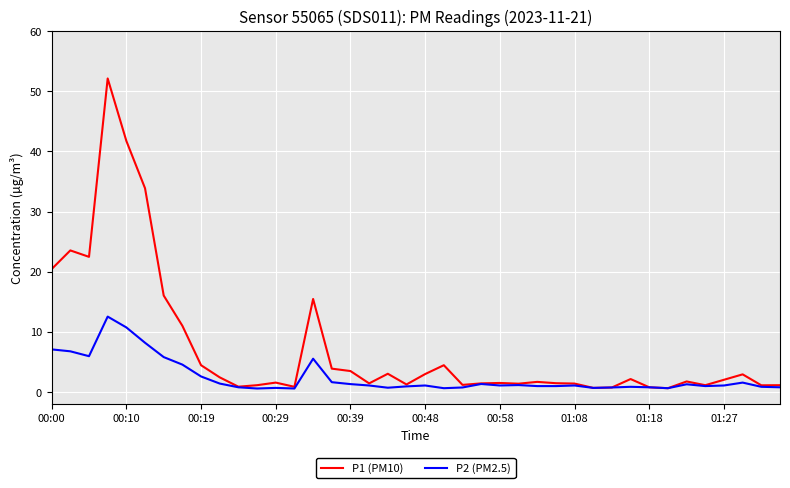

What is the maximum value for P2 (PM2.5)?

12.6